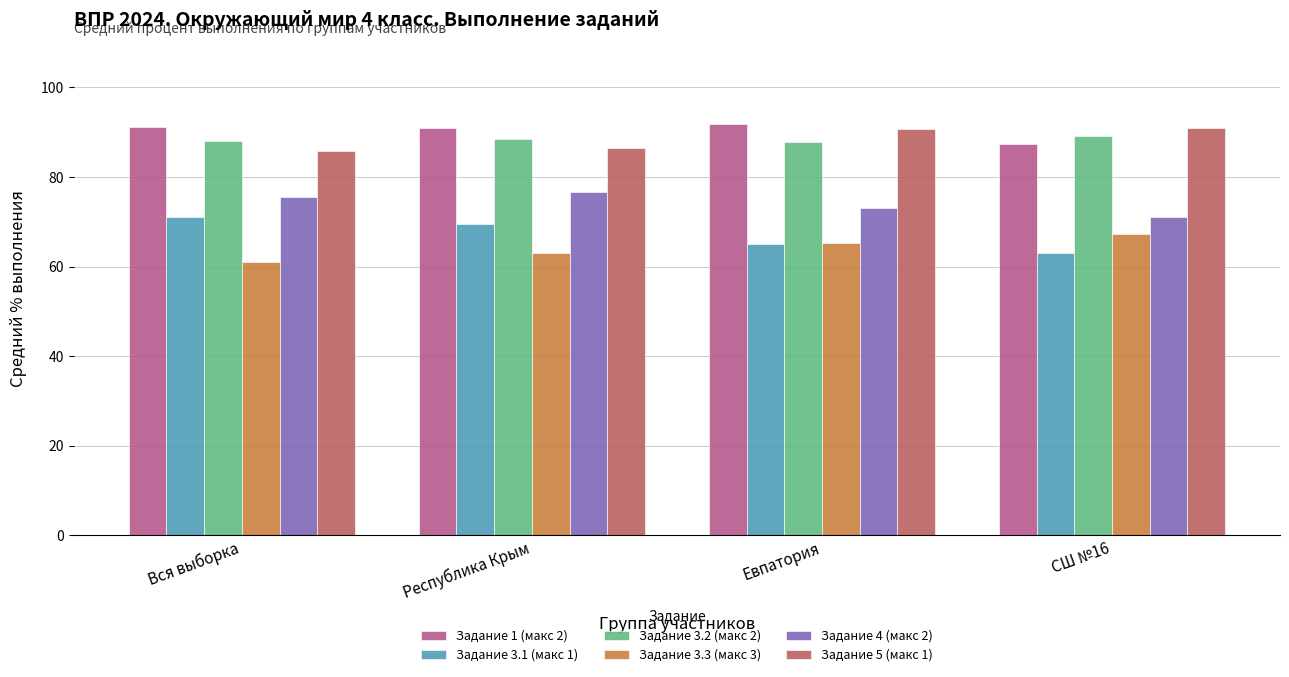

Is it true that Задание 5 (макс 1) equals 85.8 at Вся выборка?

True